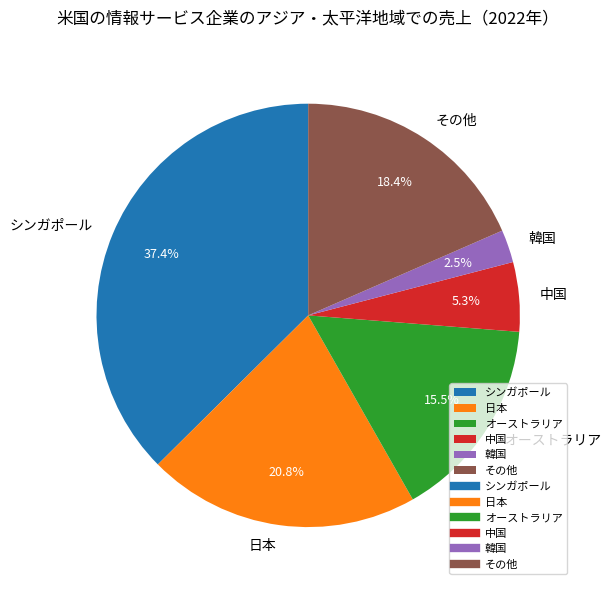

Which has a higher value, 中国 or その他?

その他